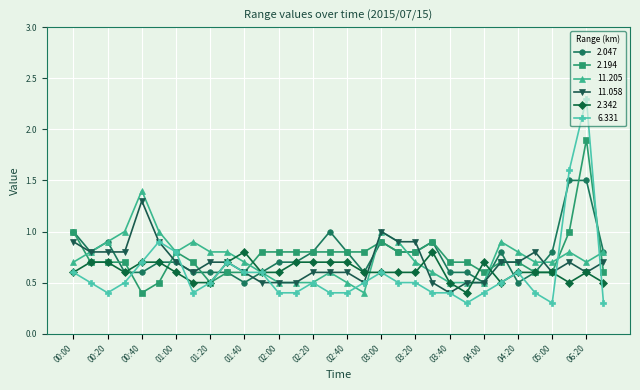

Is this an area chart (filled region under the line)?

No